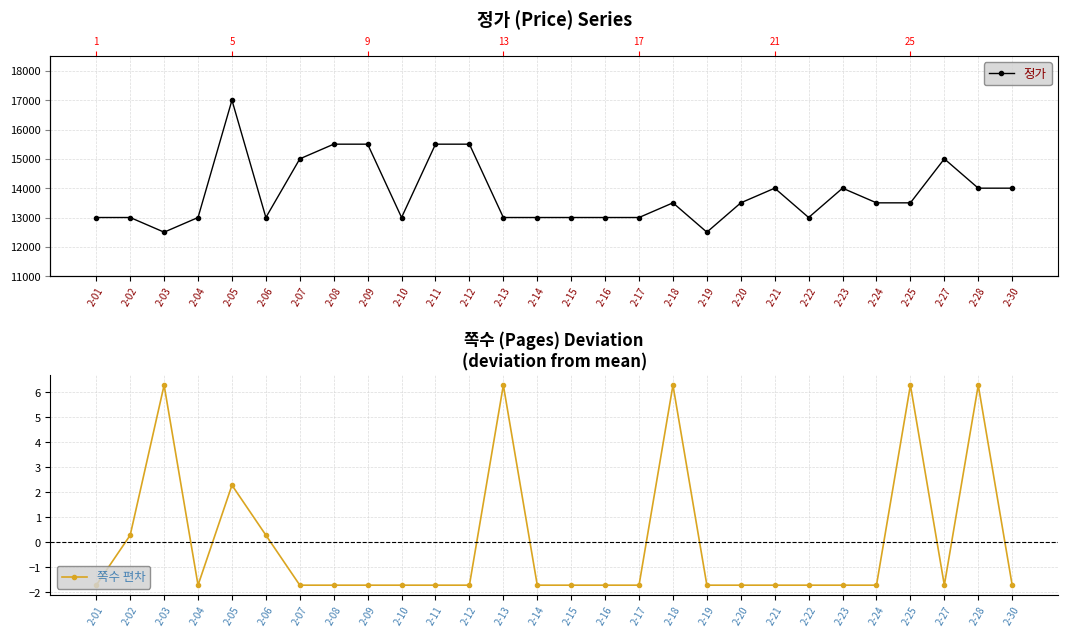

Between 2-12 and 2-19, which is larger?

2-12